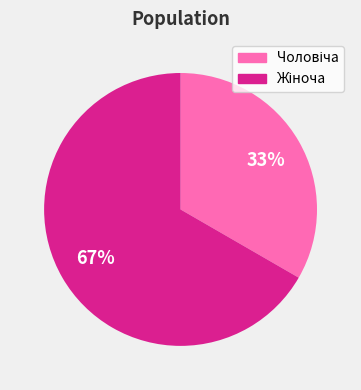

Does any single category account for the majority?

Yes